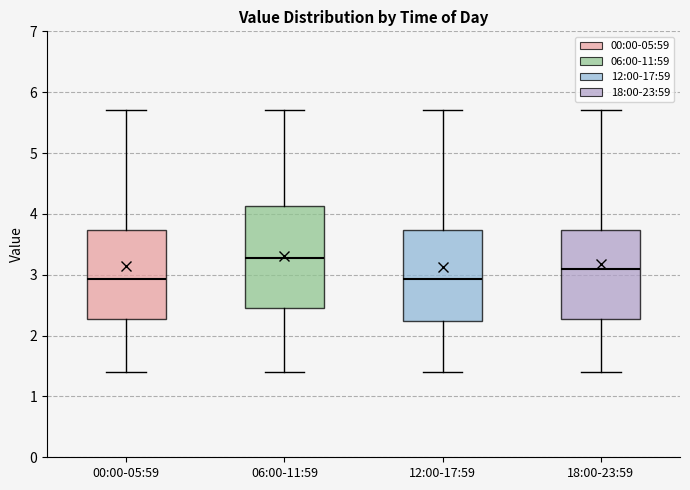

Comparing the boxes themselves (not the whiskers), which one is the tallest?

06:00-11:59